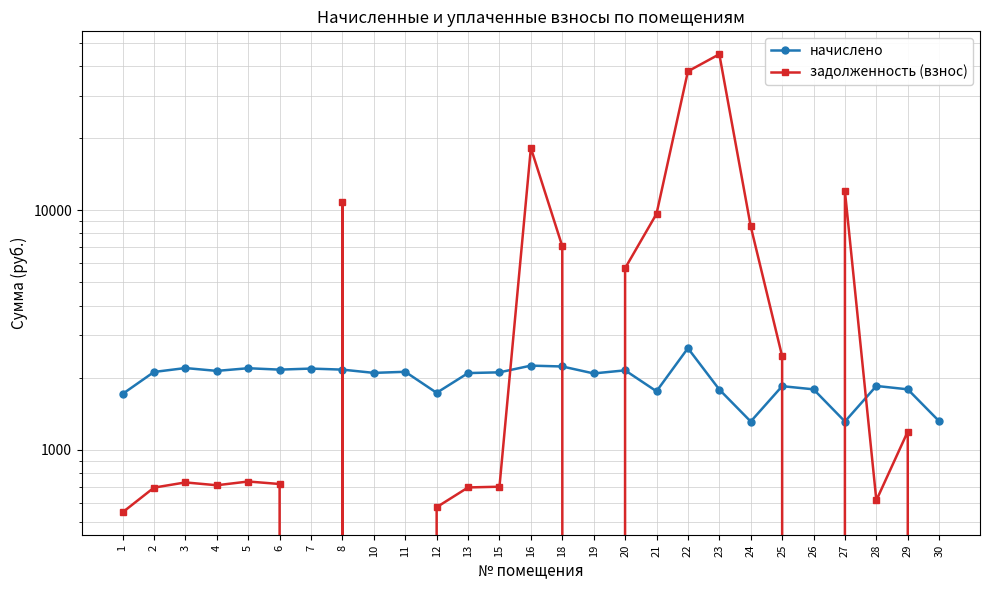

List the series in order of their peak value, highest first.

задолженность (взнос), начислено